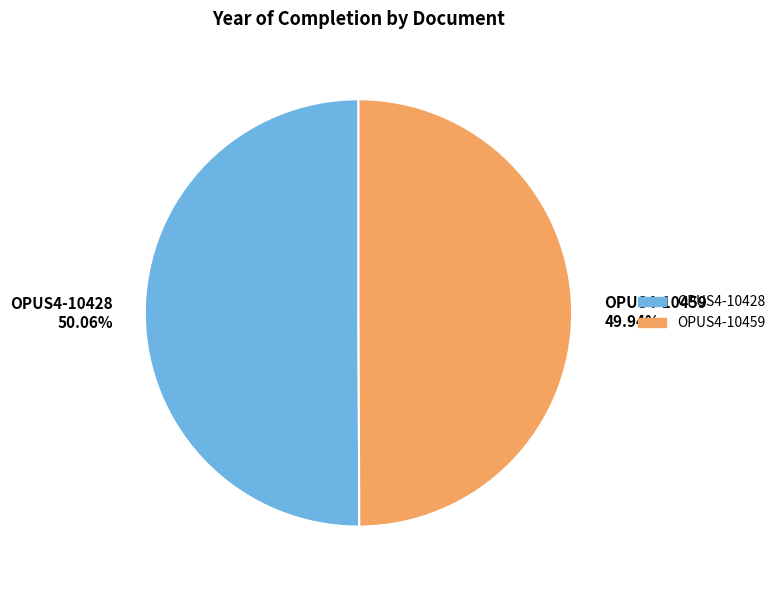

Combined, do OPUS4-10459 and OPUS4-10428 account for over 50%?

Yes